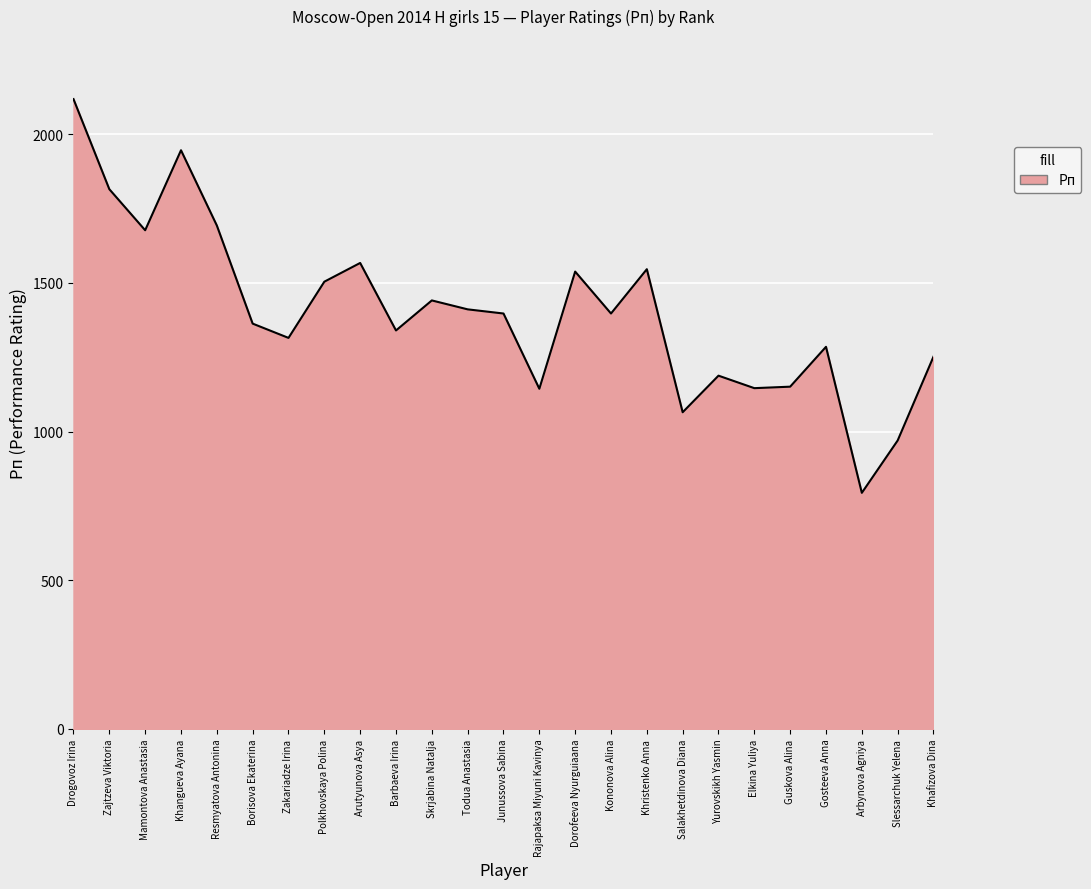

Where is the data nearest to the value 1456?

Skrjabina Natalja